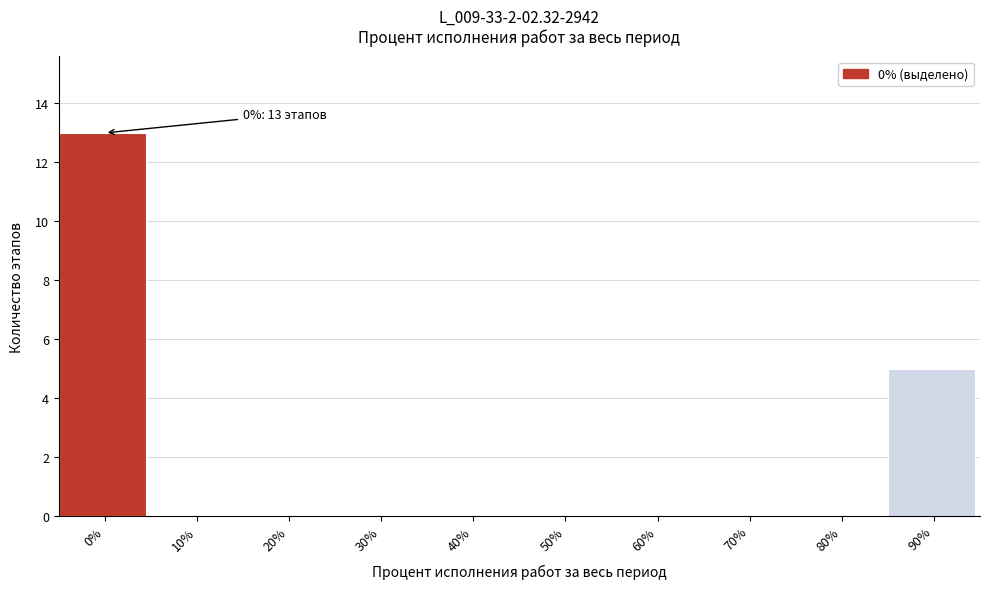

Reading left to right, extract all data points from this chart.

0%=13	10%=0	20%=0	30%=0	40%=0	50%=0	60%=0	70%=0	80%=0	90%=5